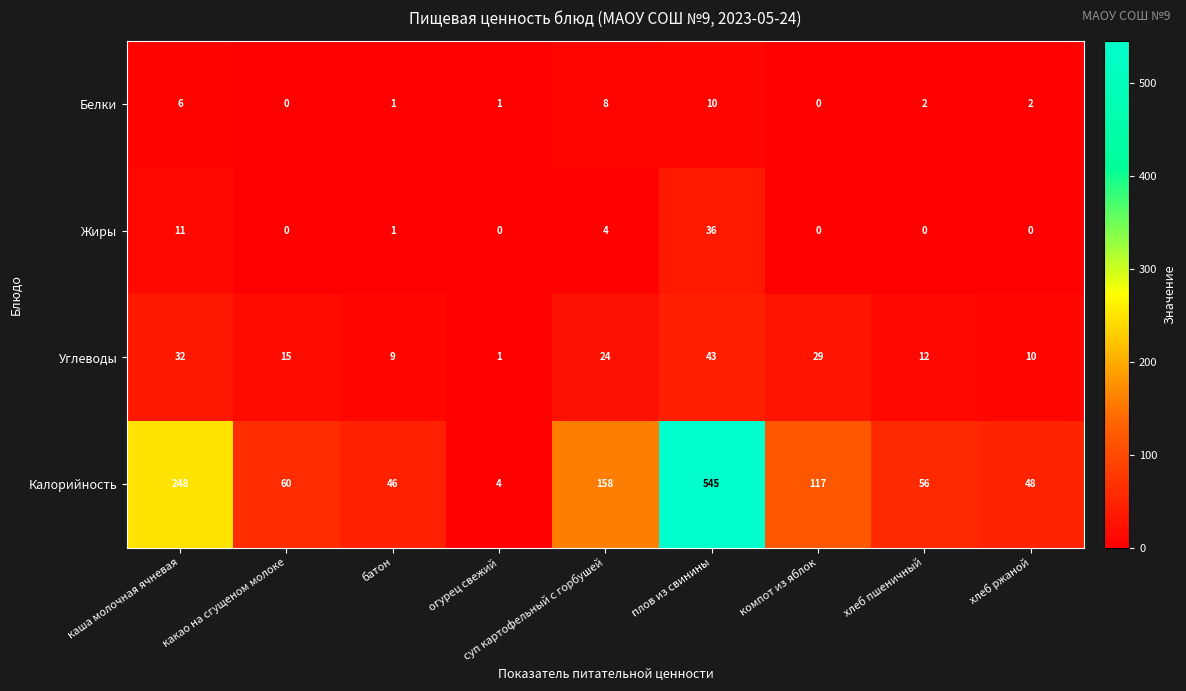

What is the sum of the Калорийность values at хлеб ржаной and какао на сгущеном молоке?

108